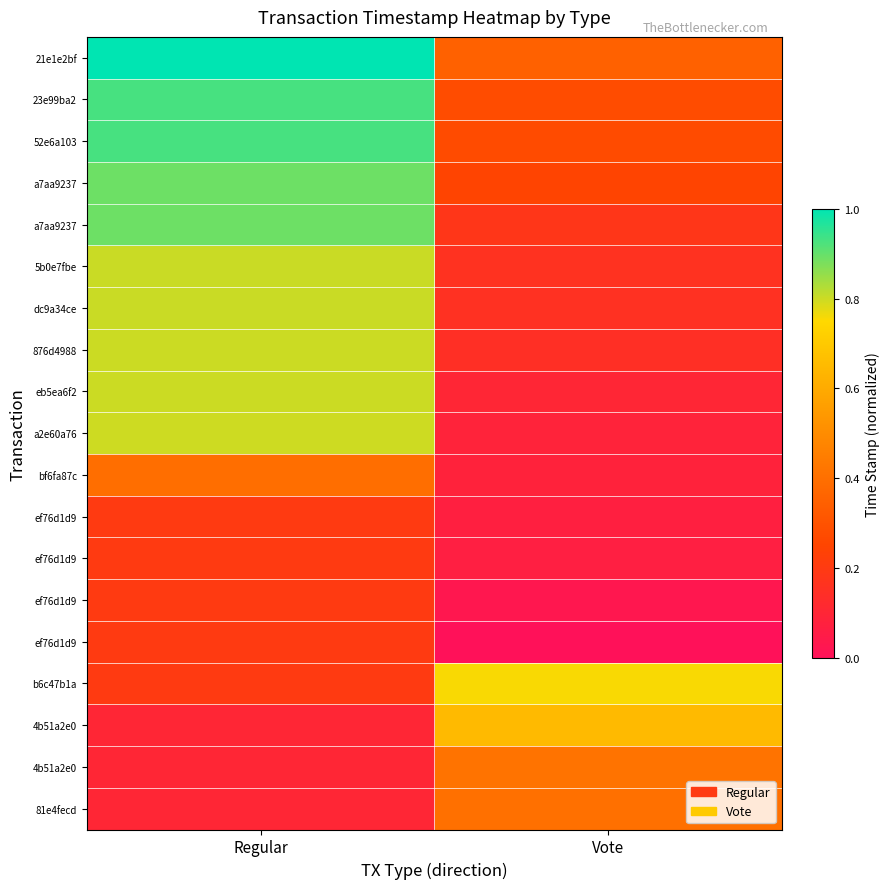

What is the difference between the highest and lowest values at Vote?

0.8